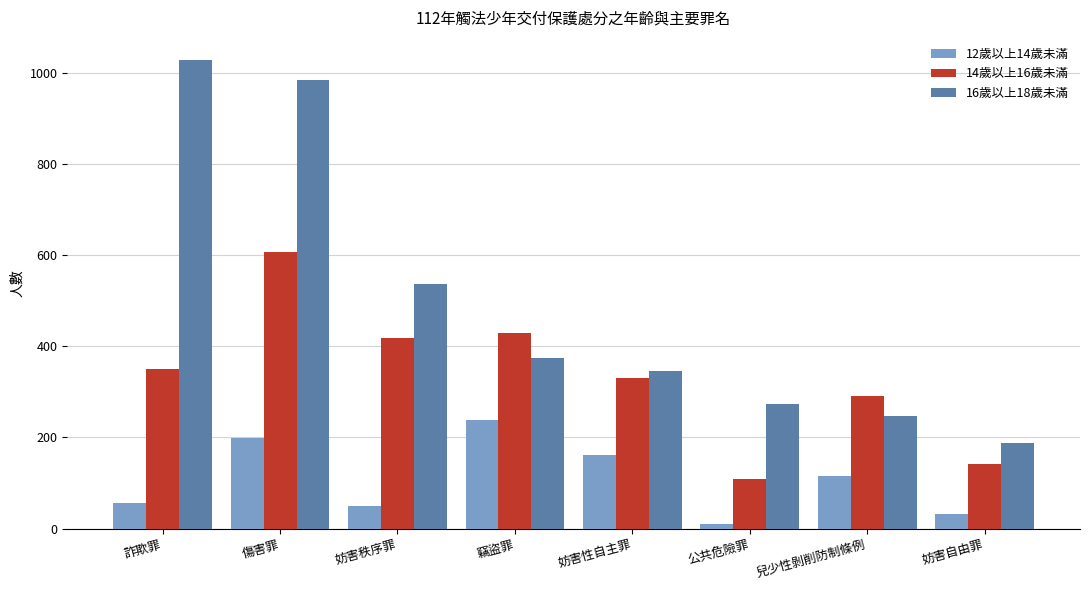

The 12歲以上14歲未滿 series shows 115 at 兒少性剝削防制條例. True or false?

True